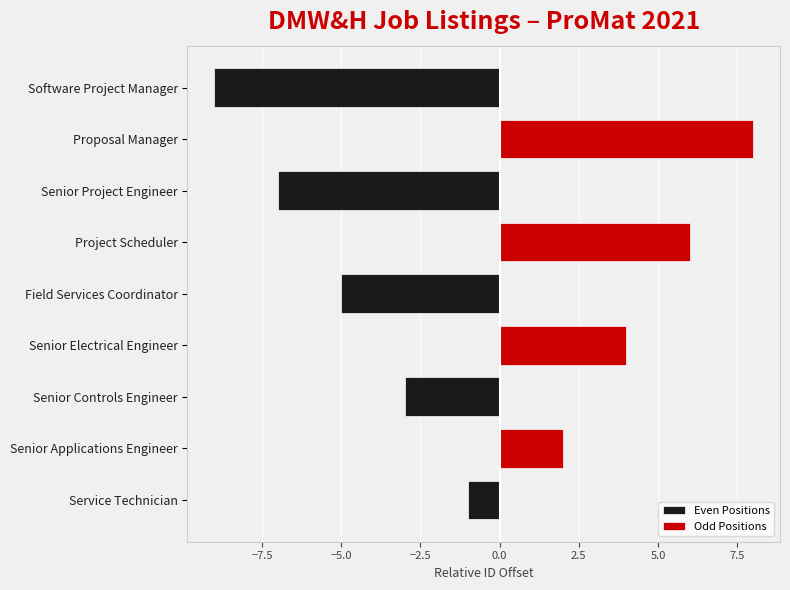

Which series has the largest total across all categories?

Odd Positions